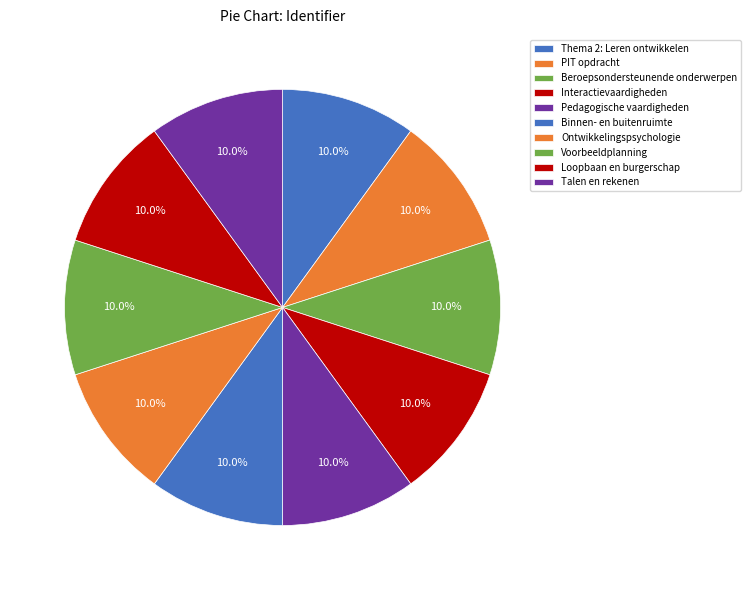

Count the number of slices in the pie.

10